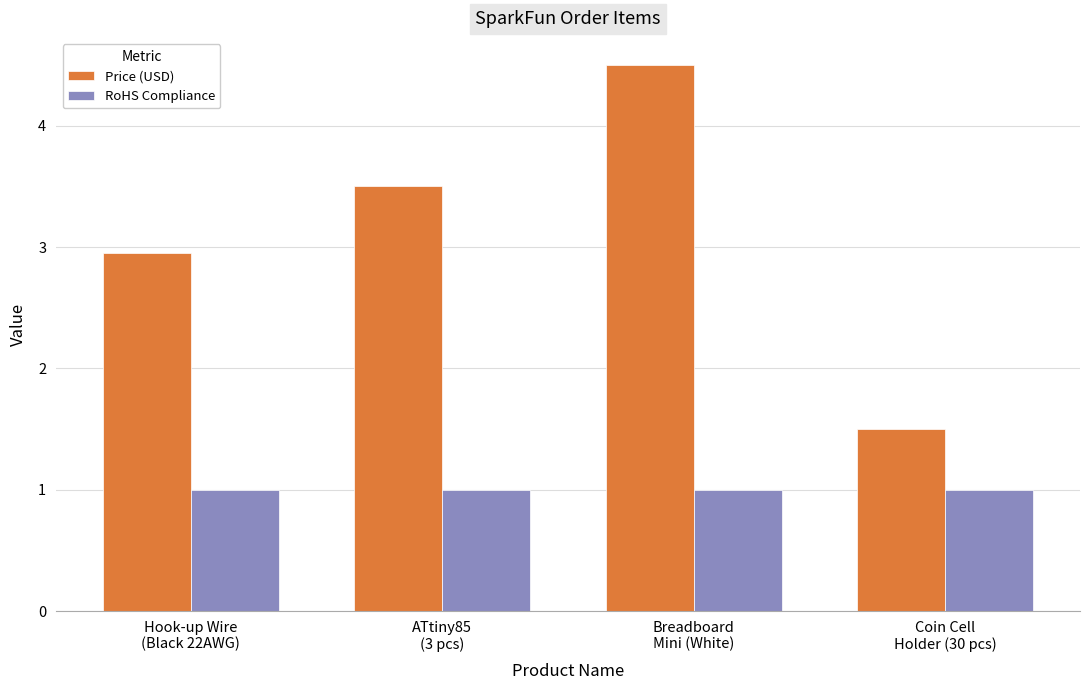

Which series has the largest total across all categories?

Price (USD)